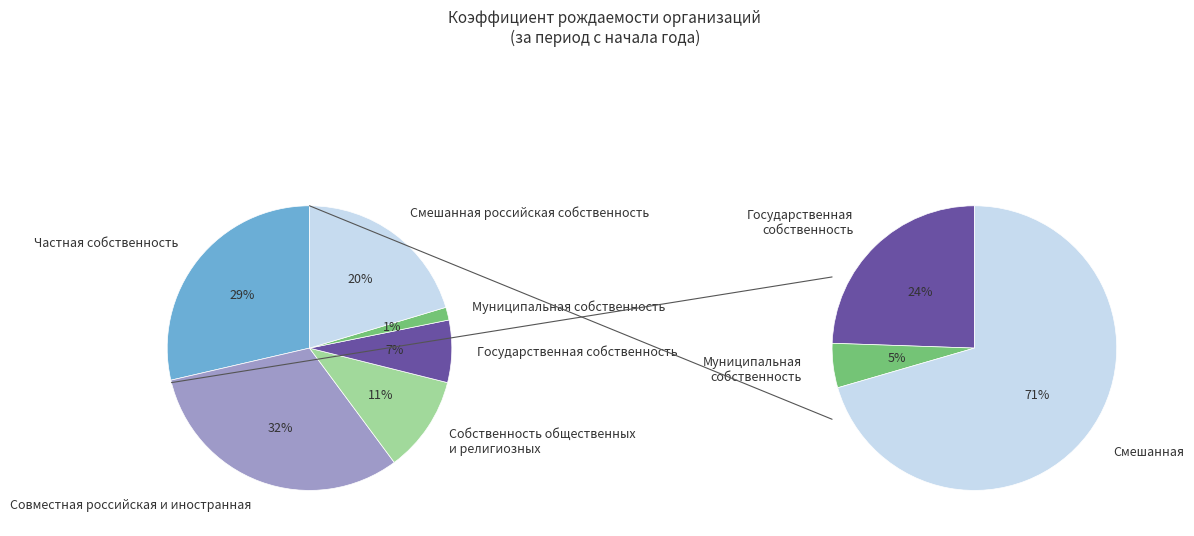

What percentage is the Муниципальная собственность slice, to the nearest percent?

1%